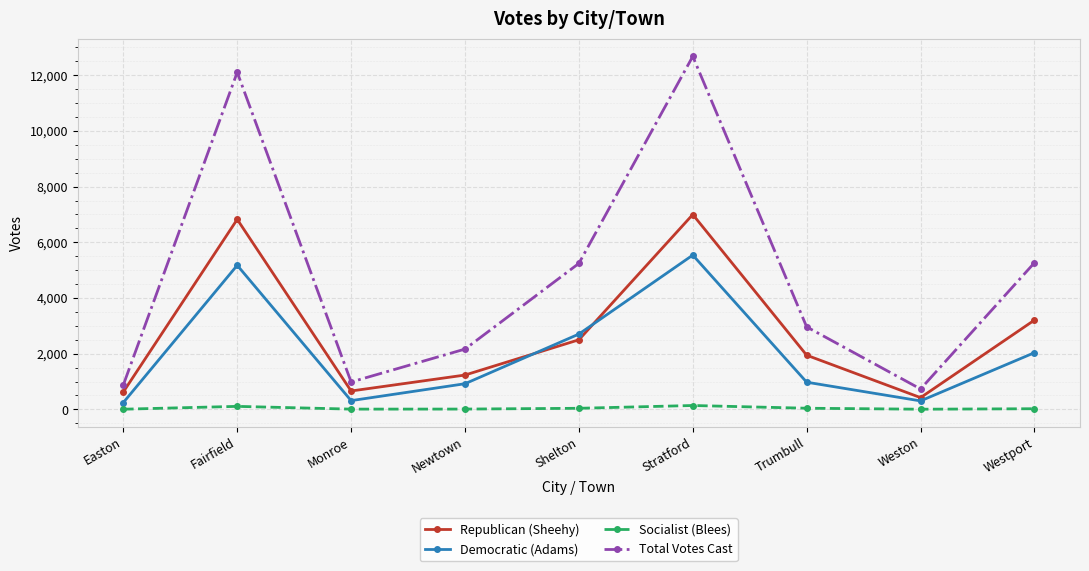

List the series in order of their peak value, lowest first.

Socialist (Blees), Democratic (Adams), Republican (Sheehy), Total Votes Cast